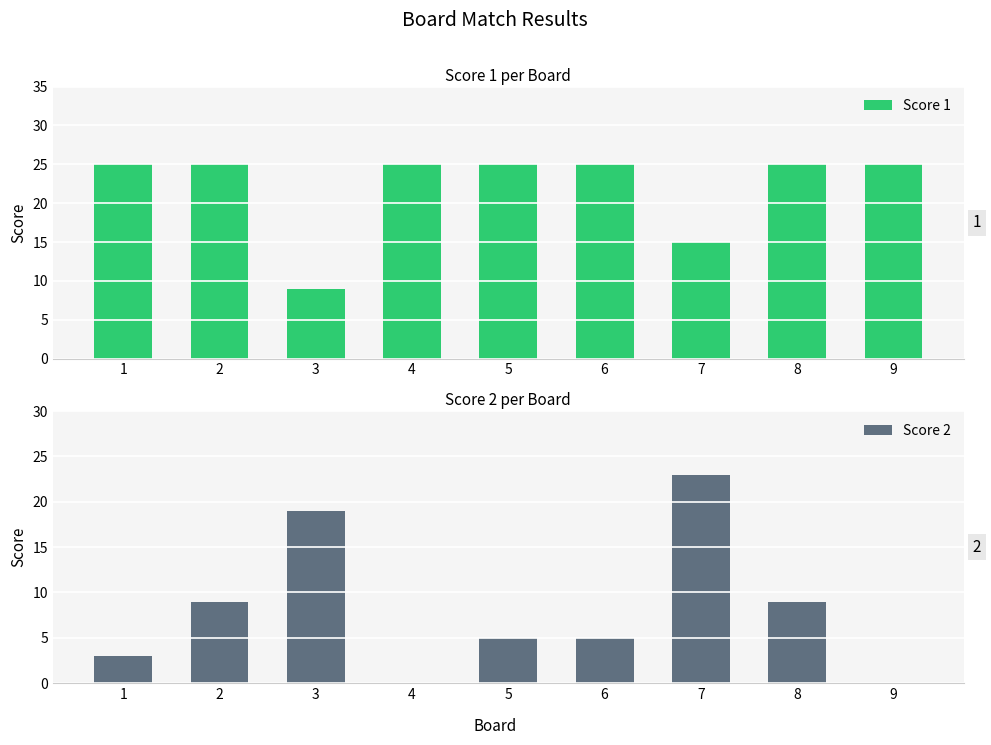

The Score 1 series shows 9 at 3. True or false?

True